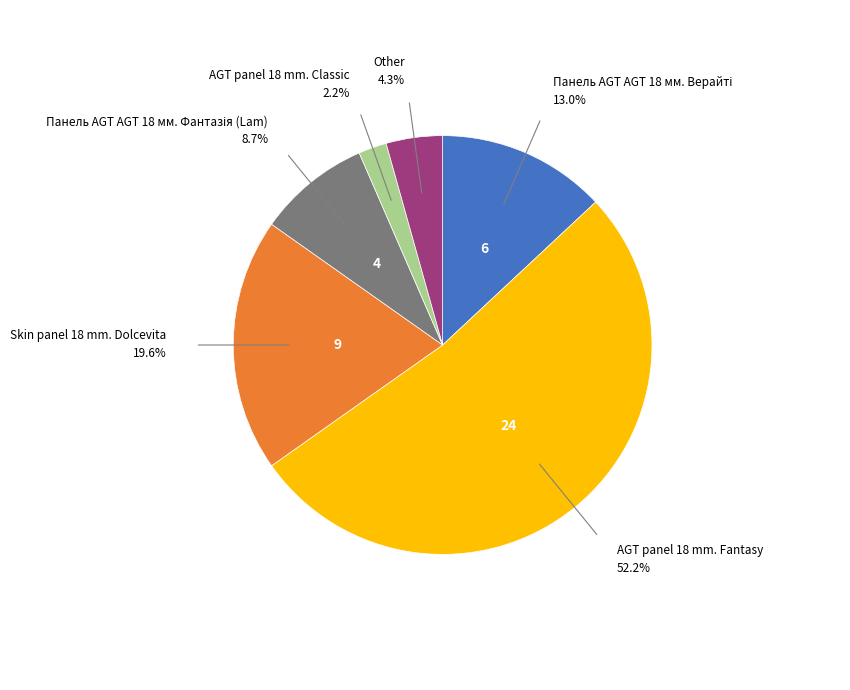

Is there any slice that represents more than half of the pie?

Yes